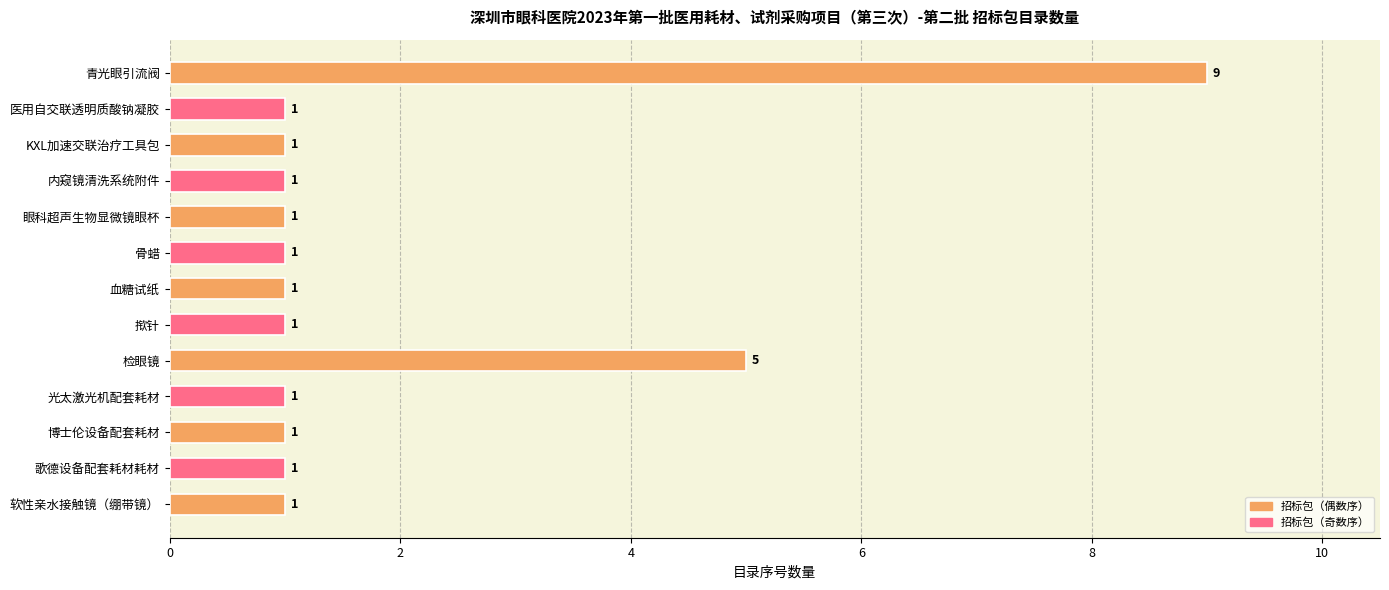

What is the value of the 3rd bar from the top?

1